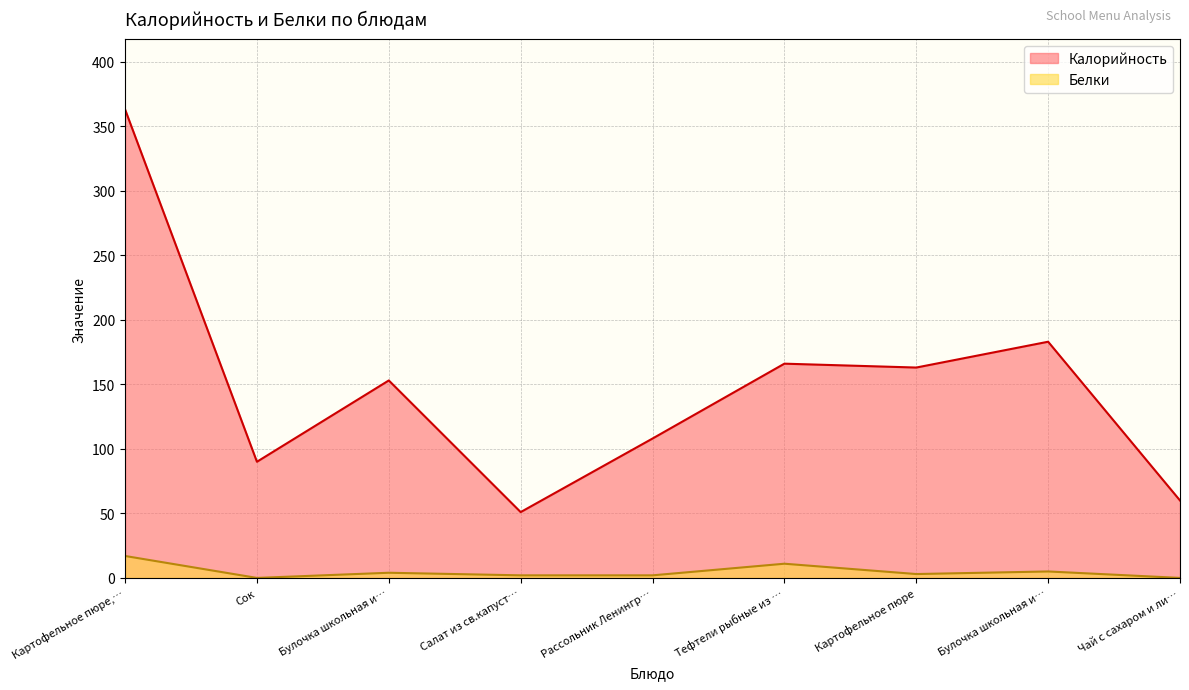

What is the total value across all series at Салат из св.капуст…?

53